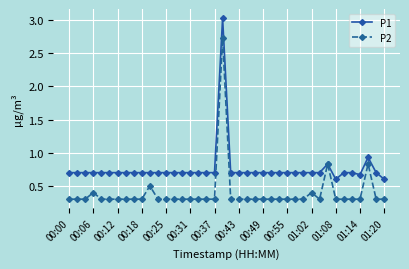

Which series has the largest total across all categories?

P1